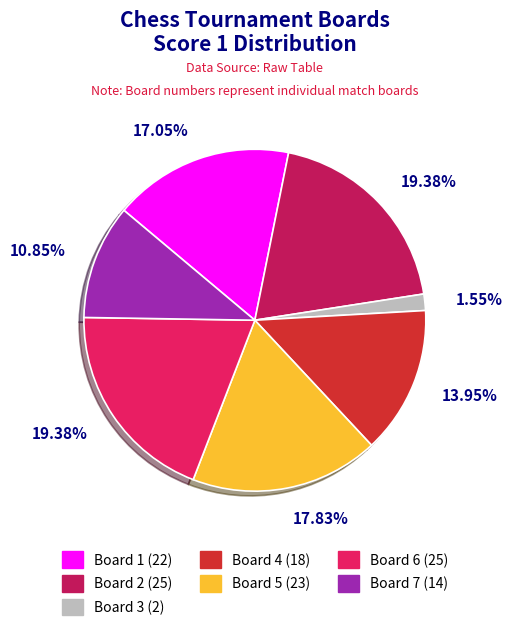

Is there any slice that represents more than half of the pie?

No